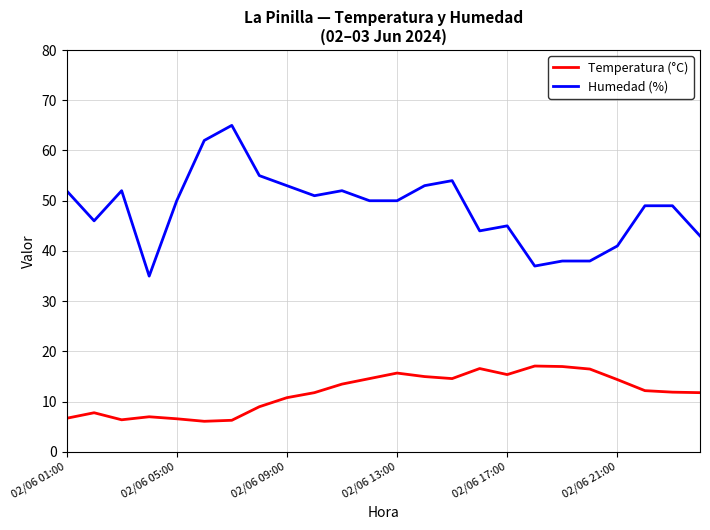

Which series has the largest range (max minus min)?

Humedad (%)